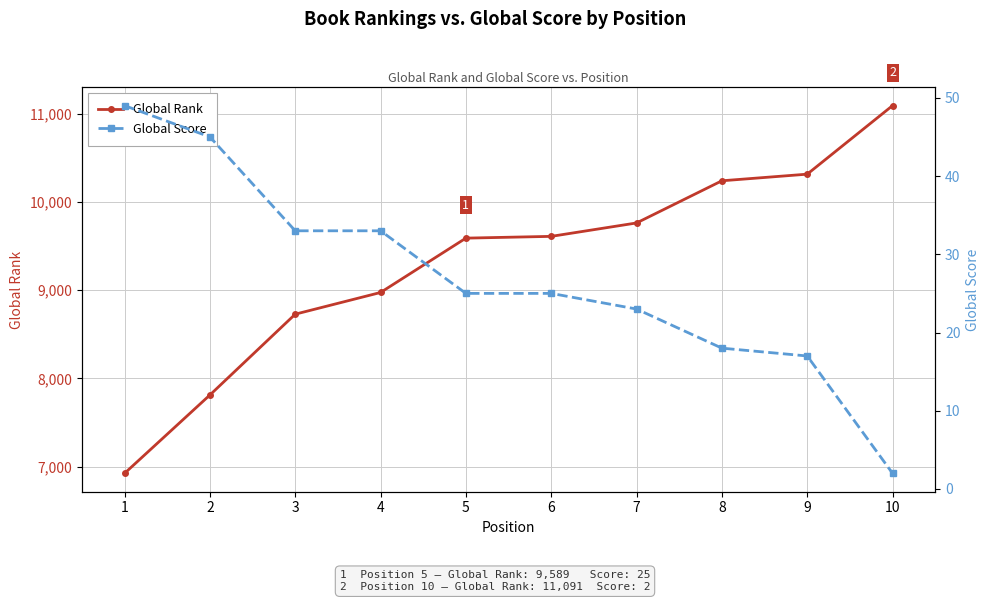

Is the value of Global Score at 8 greater than the value of Global Rank at 8?

No